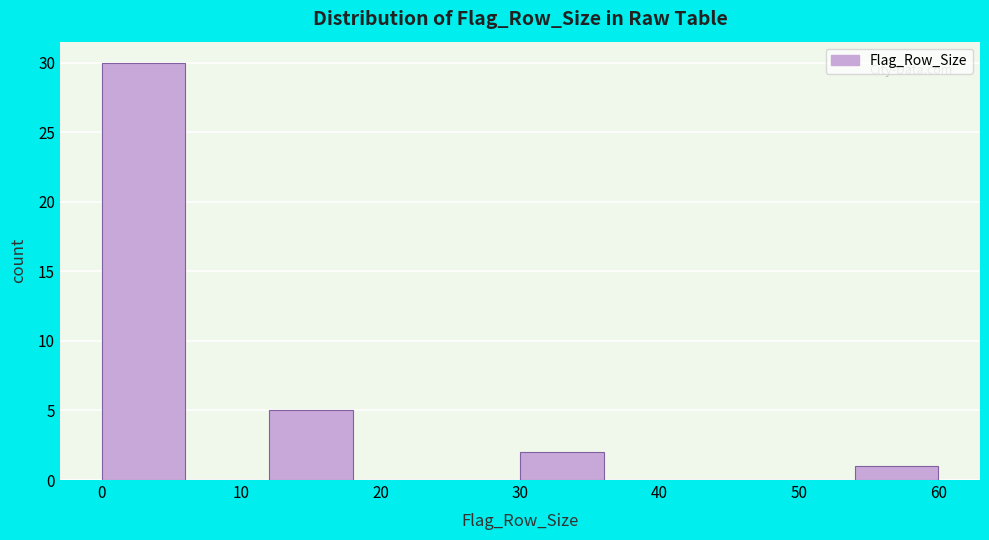

How tall is the bar that spans 12 to 18 on the x-axis? The values are not printed on the chart, so give them approximately, as read against the axis.

5